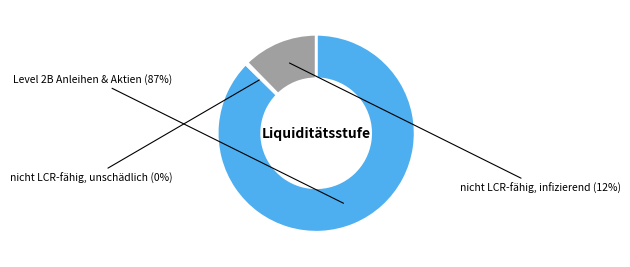

The nicht LCR-fähig, infizierend slice represents 1% of the pie. True or false?

False